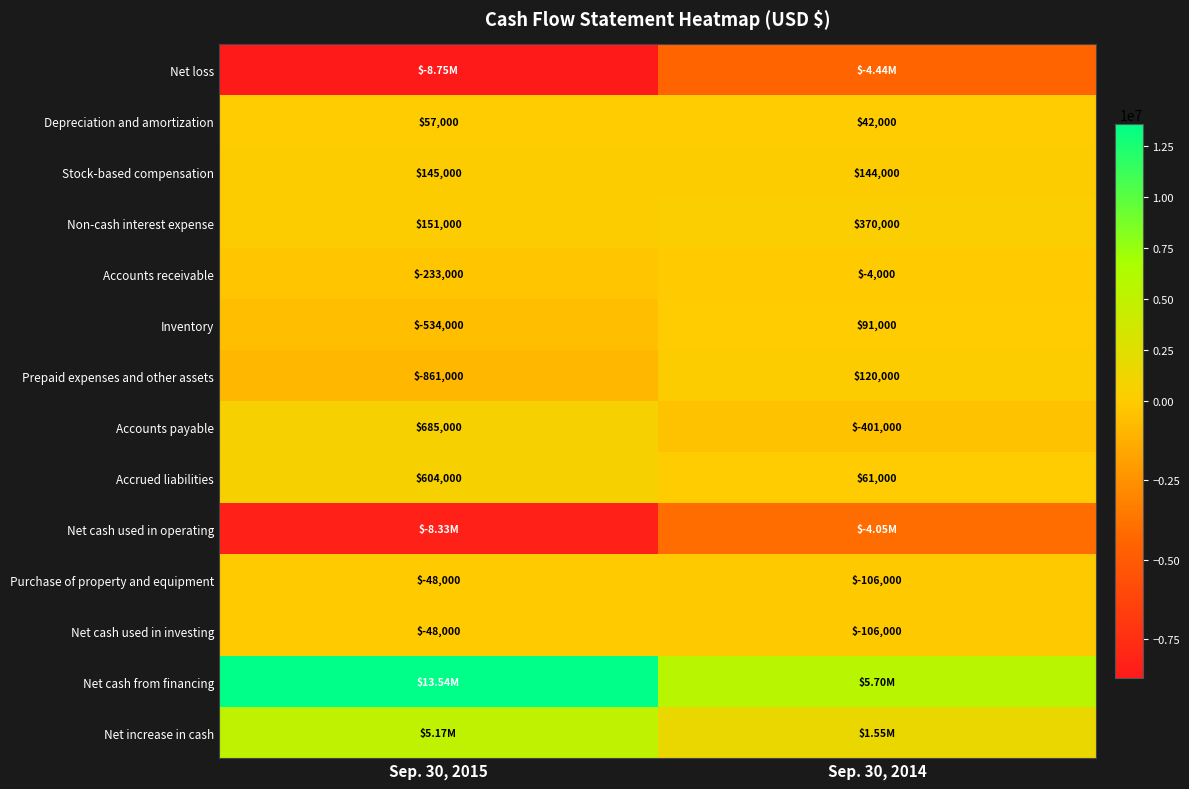

Which label corresponds to the smallest value in the chart?

Sep. 30, 2015